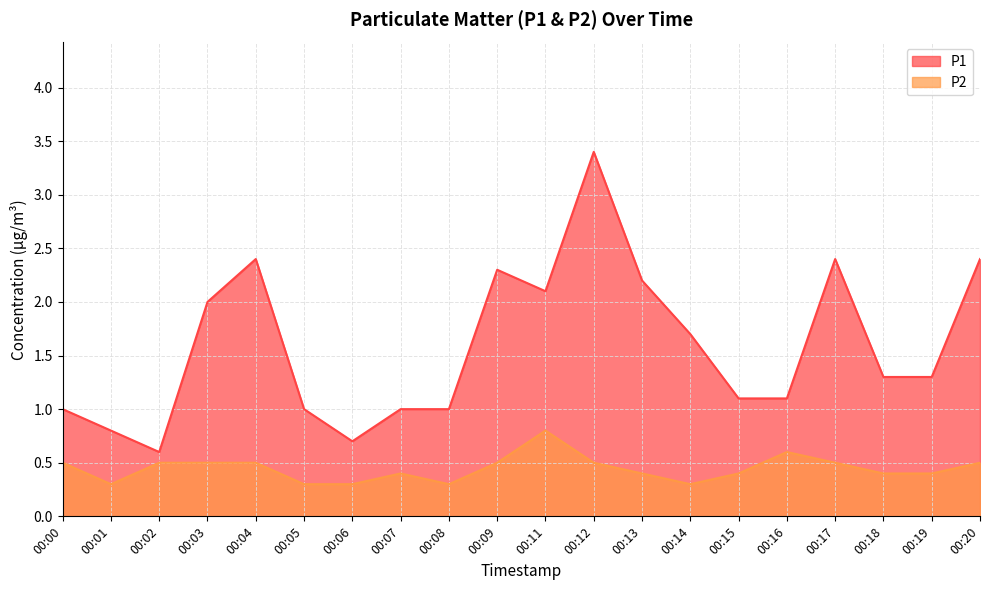

True or false: P1 and P2 cross at least once.

False